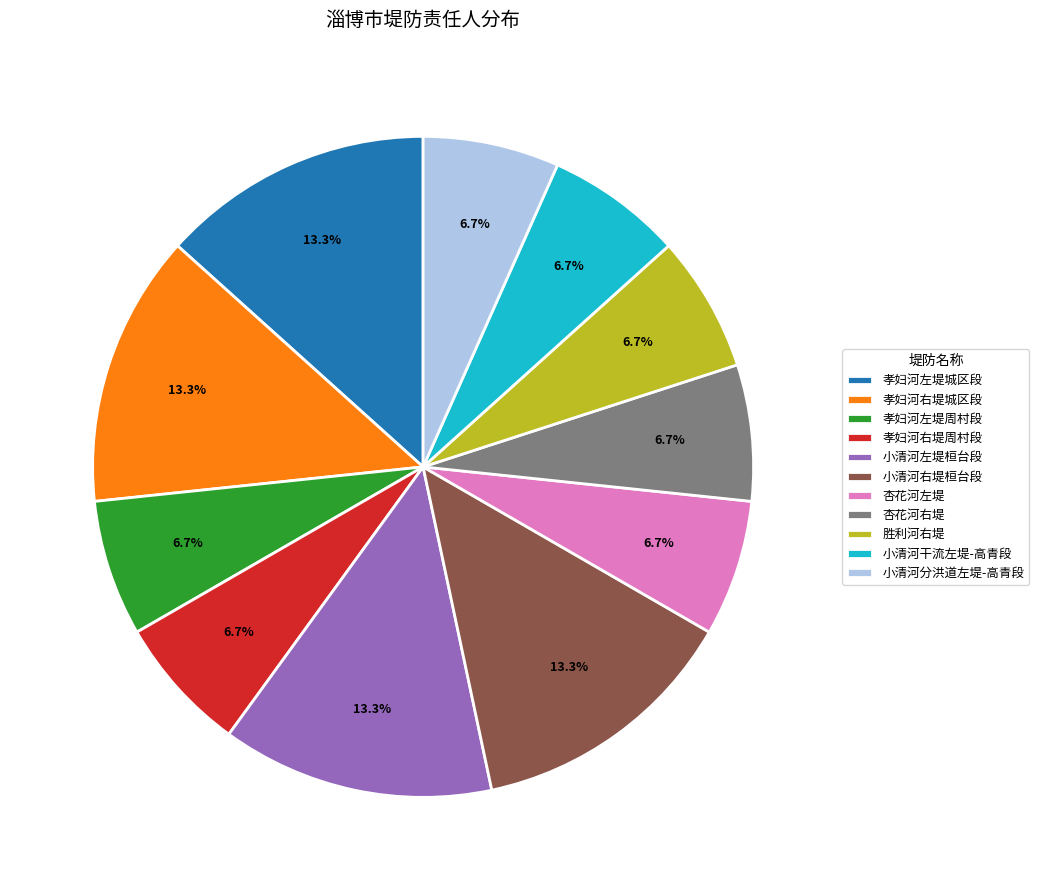

What percentage is the 孝妇河右堤周村段 slice, to the nearest percent?

7%